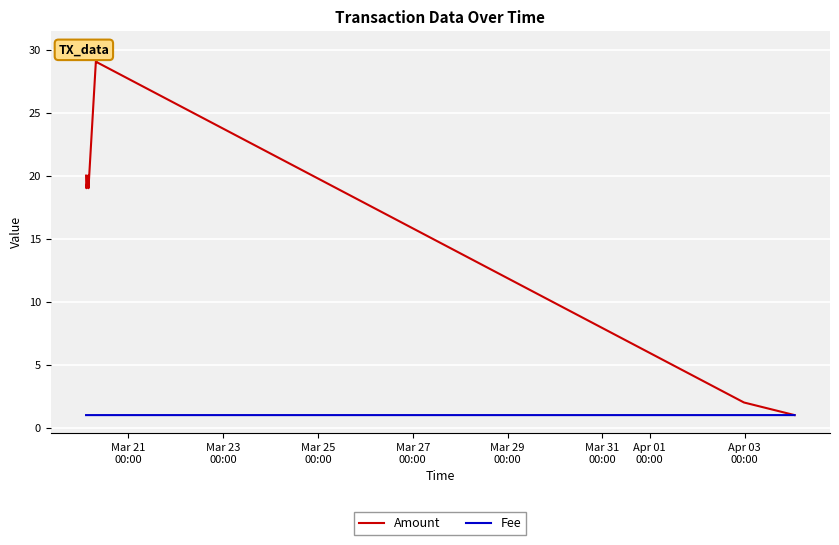

What is the difference between the maximum and minimum values in the Amount series?

29.0